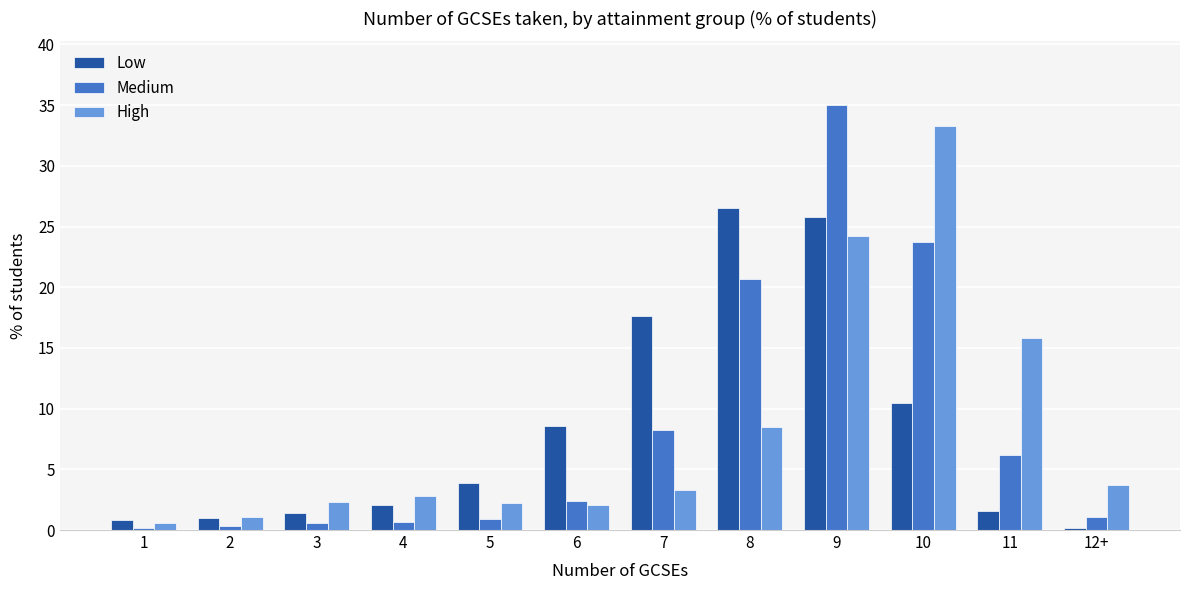

What is the approximate value of Low at 8?

26.5